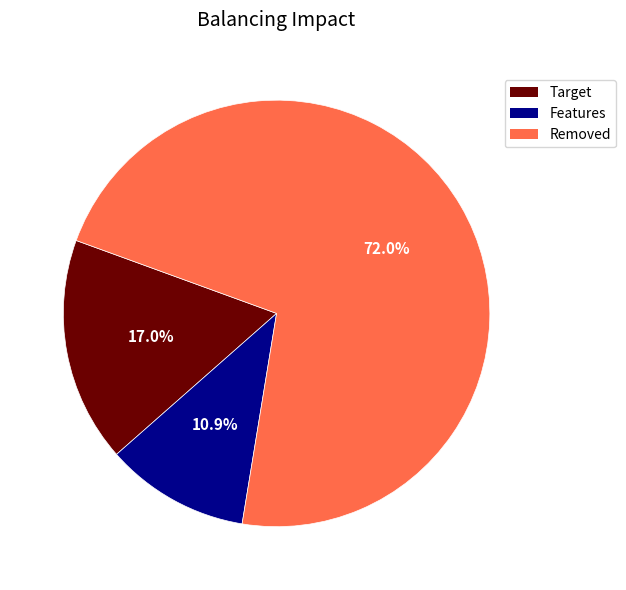

Between Target and Removed, which is larger?

Removed